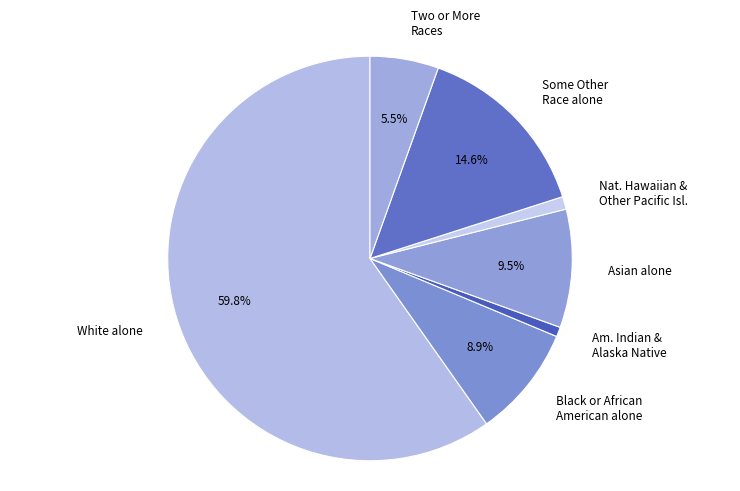

What percentage is NOT represented by Two or More Races?

94.5%